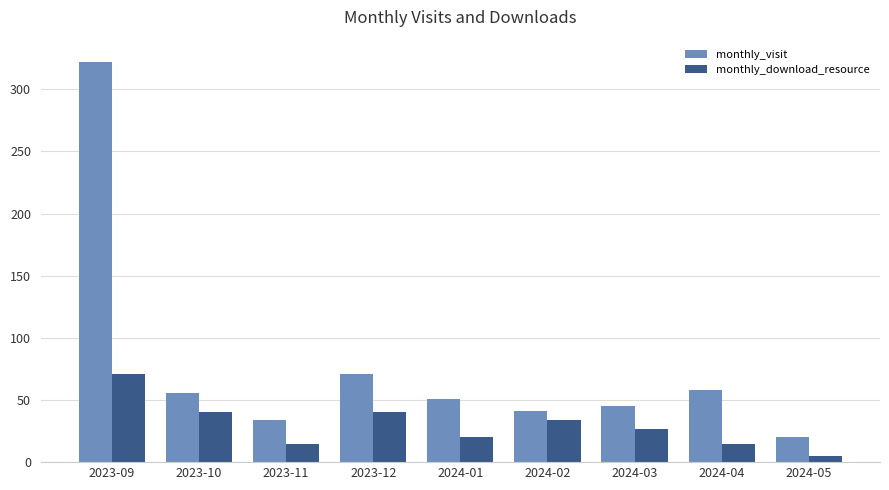

Which category has the highest value in the monthly_download_resource series?

2023-09